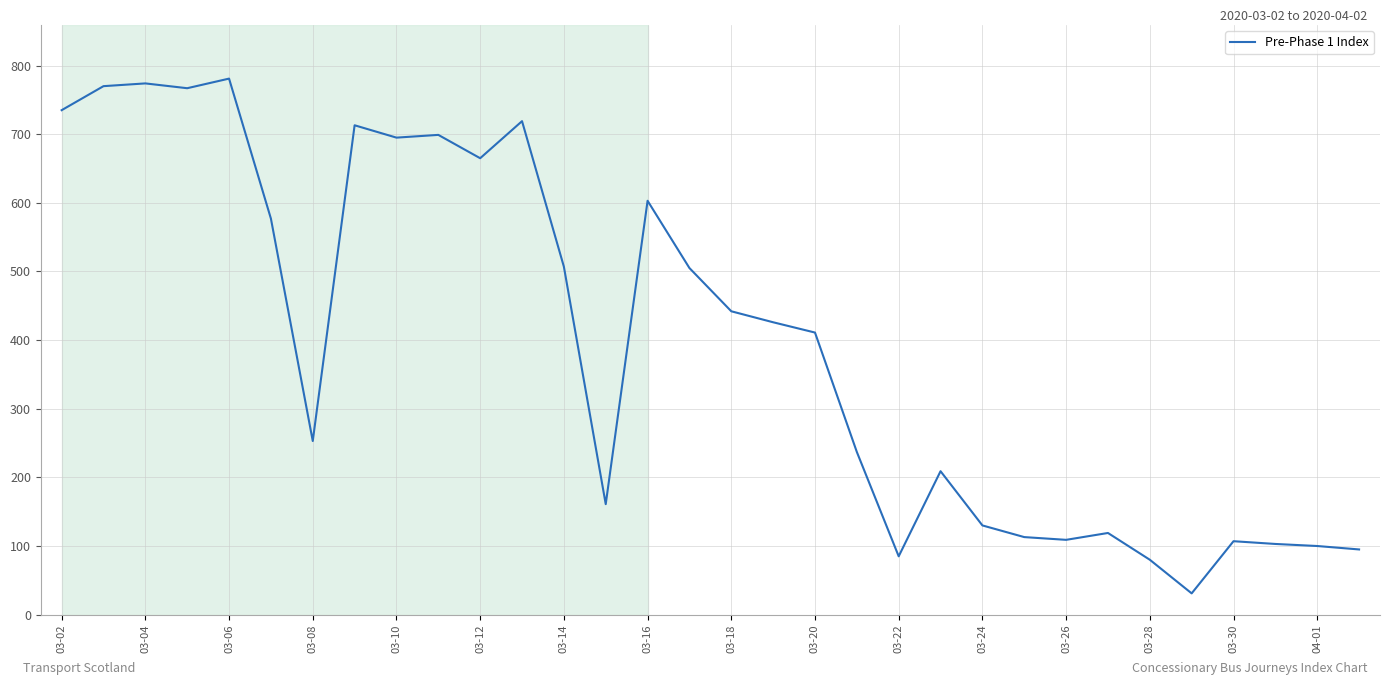

What is the smallest value displayed?

31